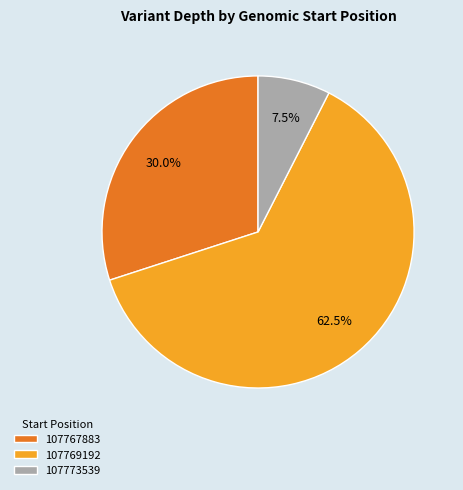

How many slices are in this pie chart?

3